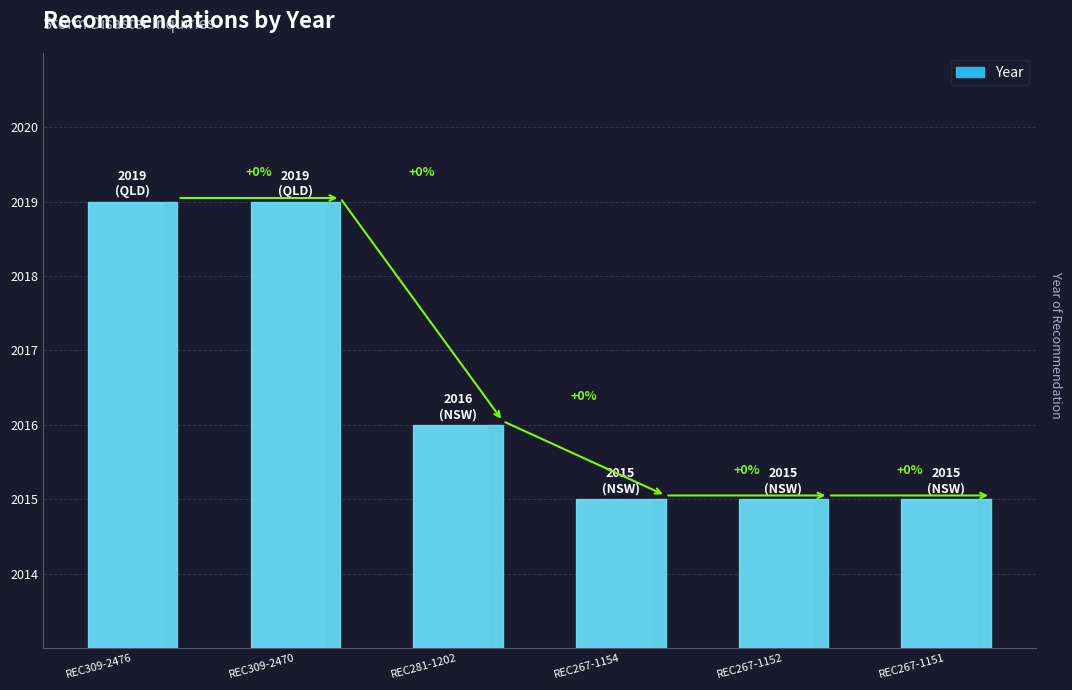

What is the greatest value displayed?

2019